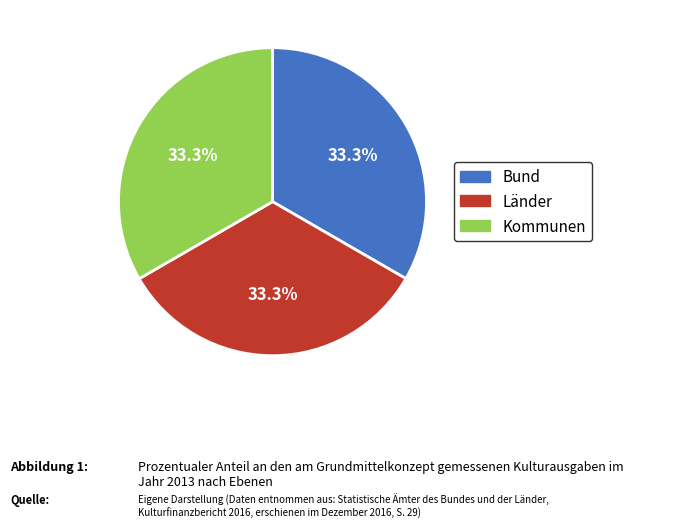

Approximately how many times larger is the value at Länder compared to Bund?

1.0